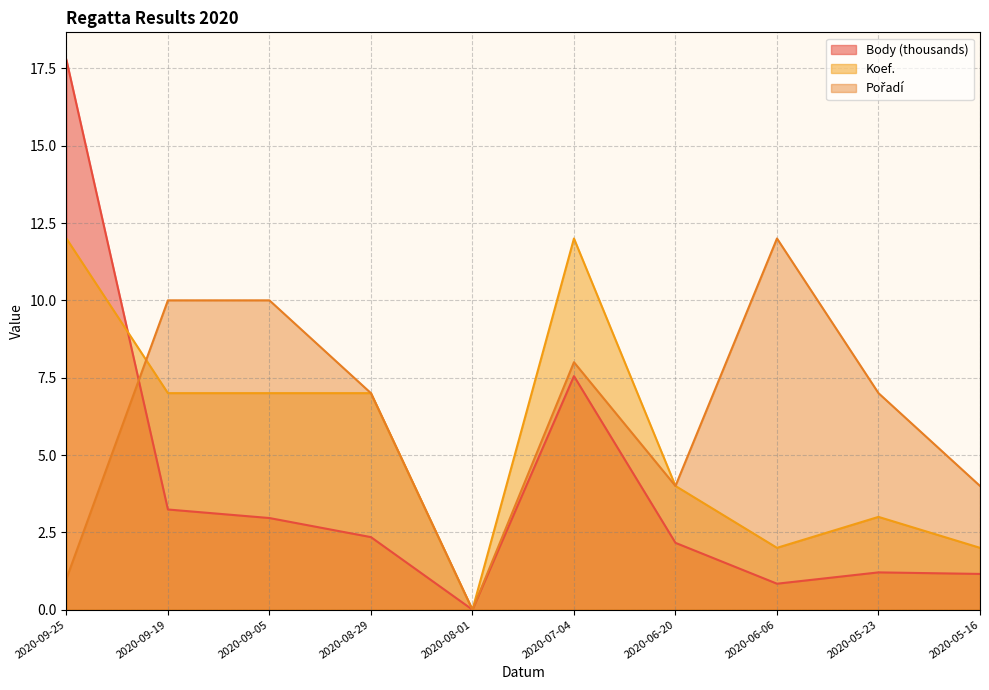

How many data points in Koef. are less than 7?

5